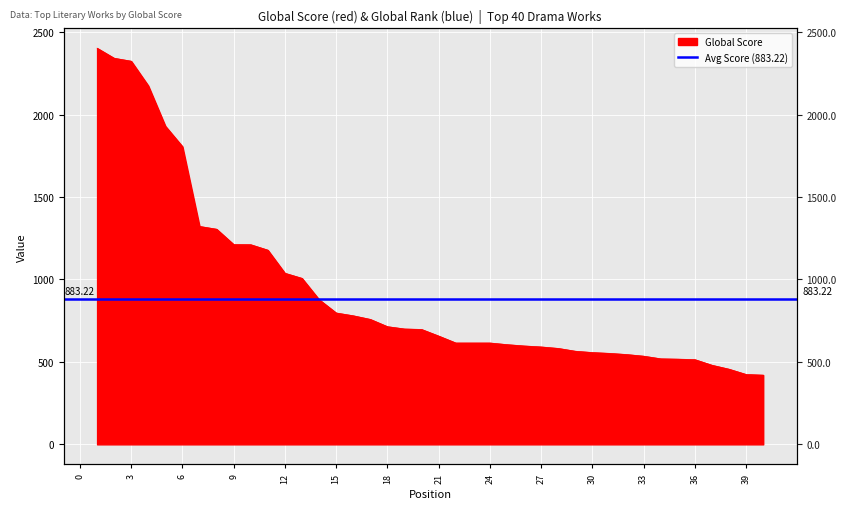

At which label is the value closest to 1411?

7